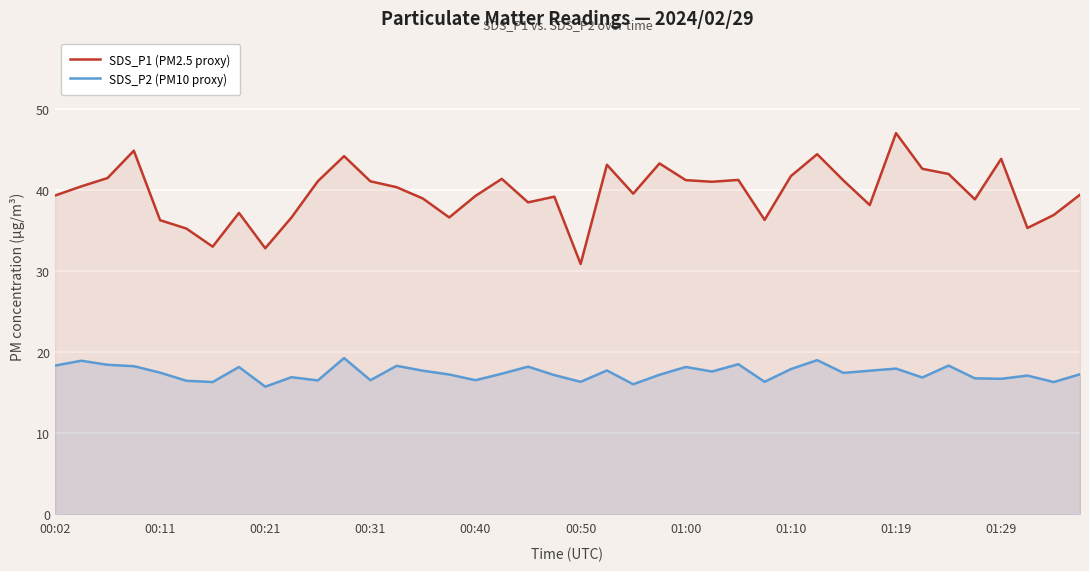

List the series in order of their overall mean, highest first.

SDS_P1 (PM2.5 proxy), SDS_P2 (PM10 proxy)